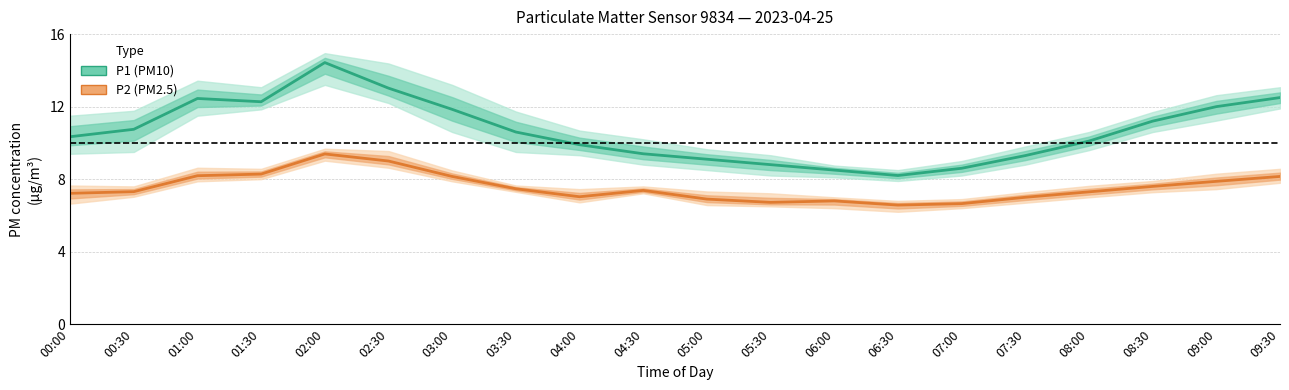

What is the label of the 11th point from the right?

04:30